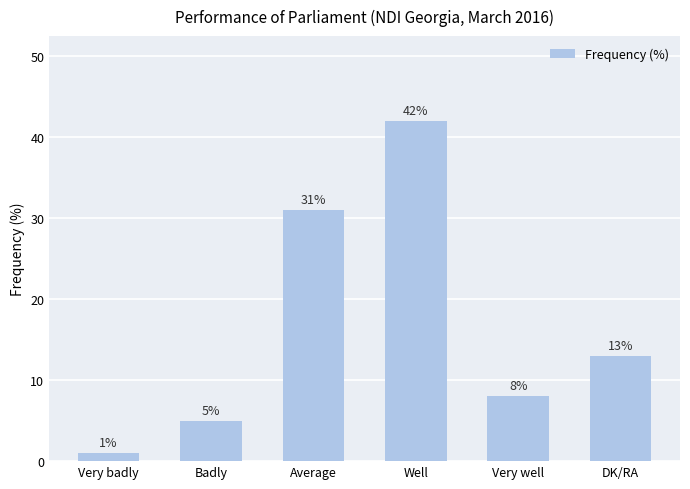

List the labels in order of value, smallest first.

Very badly, Badly, Very well, DK/RA, Average, Well